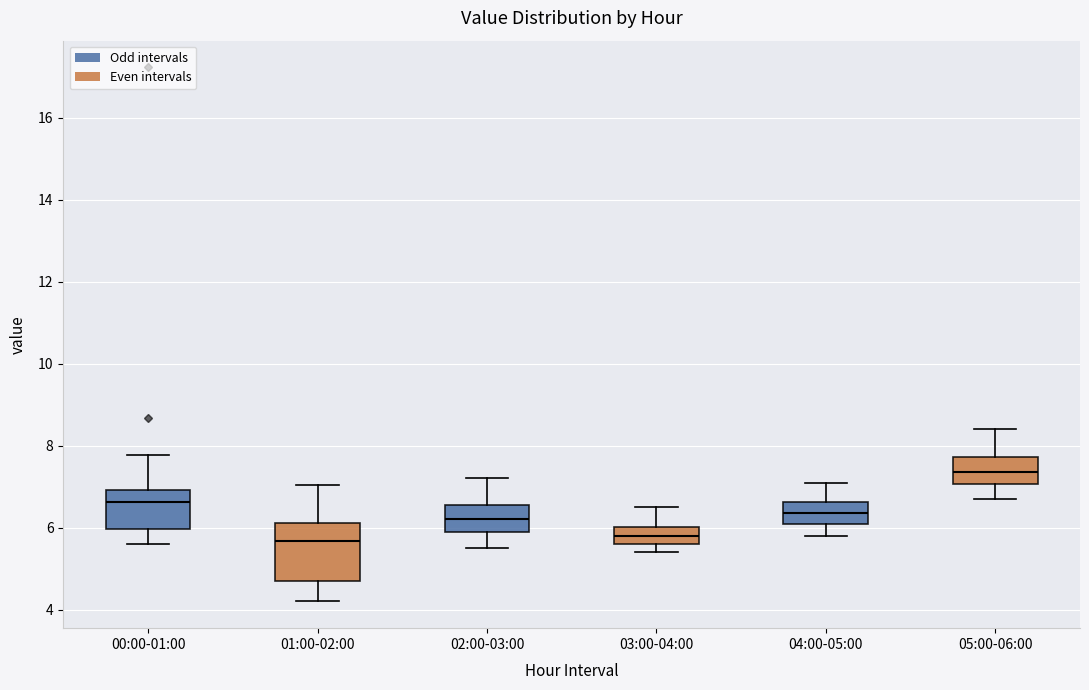

Reading left to right, read every box against the y-axis: the position of its median line, the range the box covers, and the ends of its whiskers. The values are not printed on the chart, so give them approximately, as read against the axis.

00:00-01:00: median 6.6, box 6.0 to 7.0, whiskers 5.6 to 7.8
01:00-02:00: median 5.6, box 4.6 to 6.2, whiskers 4.2 to 7.0
02:00-03:00: median 6.2, box 6.0 to 6.6, whiskers 5.6 to 7.2
03:00-04:00: median 5.8, box 5.6 to 6.0, whiskers 5.4 to 6.6
04:00-05:00: median 6.4, box 6.2 to 6.6, whiskers 5.8 to 7.2
05:00-06:00: median 7.4, box 7.0 to 7.8, whiskers 6.8 to 8.4